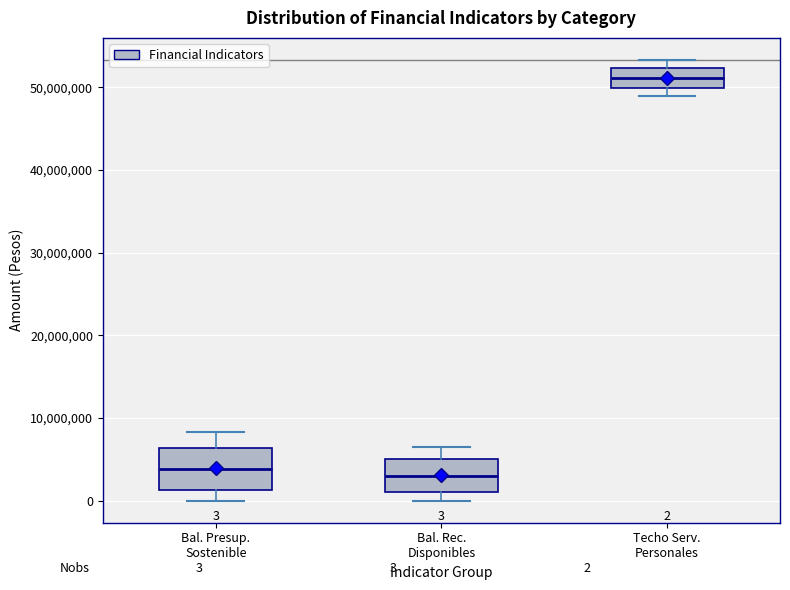

Comparing the boxes themselves (not the whiskers), which one is the tallest?

Bal. Presup. Sostenible